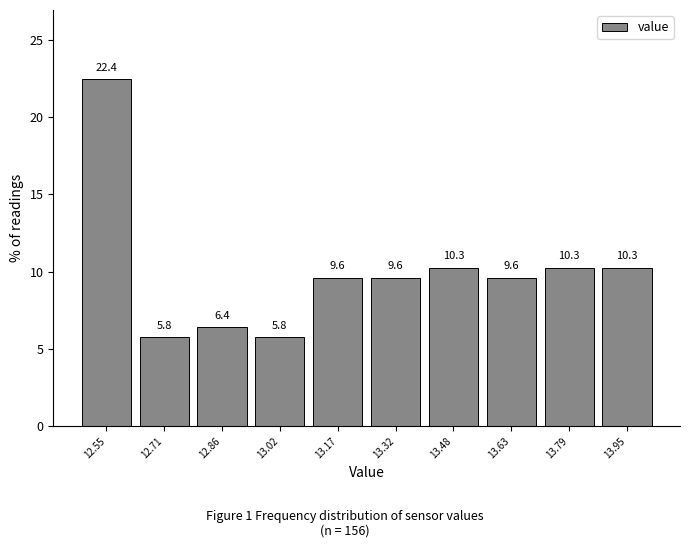

Reading left to right, what are all the values shown in this chart?

12.55=22.4	12.71=5.8	12.86=6.4	13.02=5.8	13.17=9.6	13.32=9.6	13.48=10.3	13.63=9.6	13.79=10.3	13.95=10.3